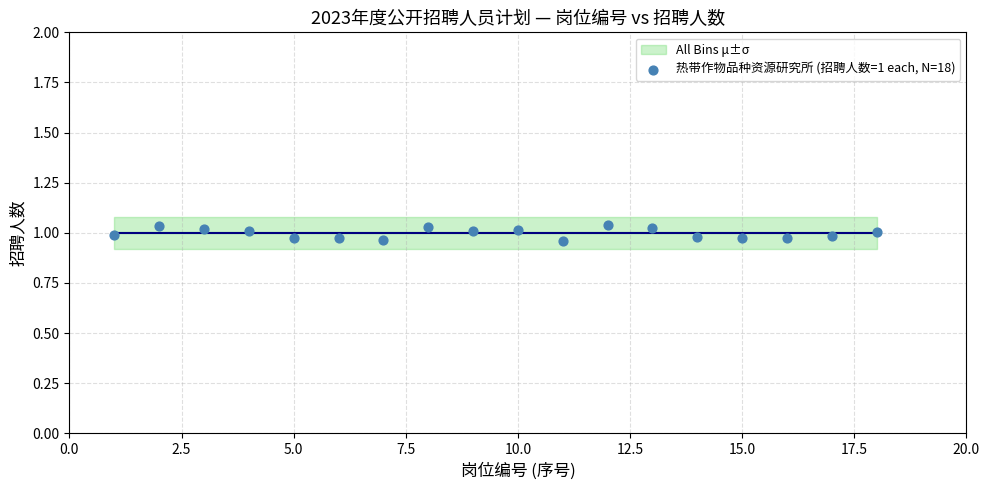

What is the range of X values (max minus min)?

17.0